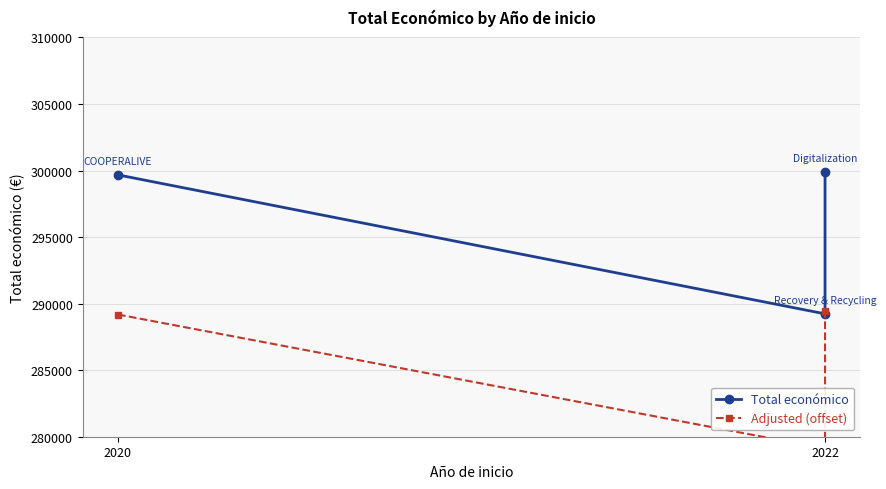

What is the greatest value displayed?

299913.0